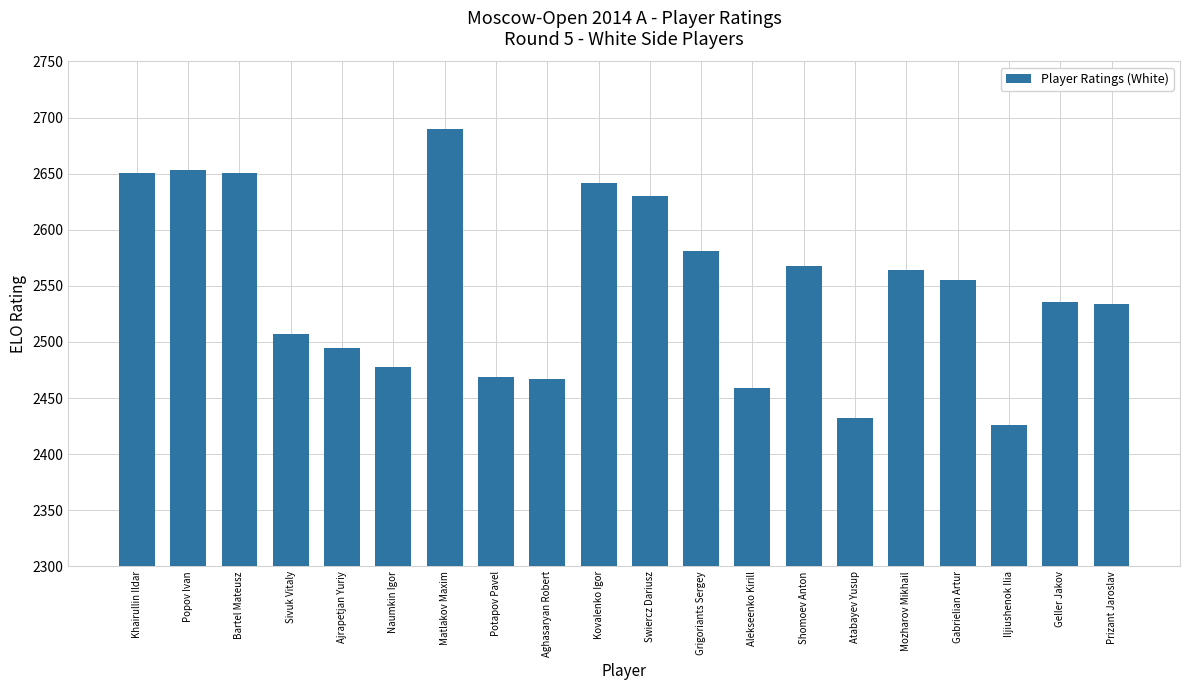

Between Bartel Mateusz and Potapov Pavel, which is larger?

Bartel Mateusz